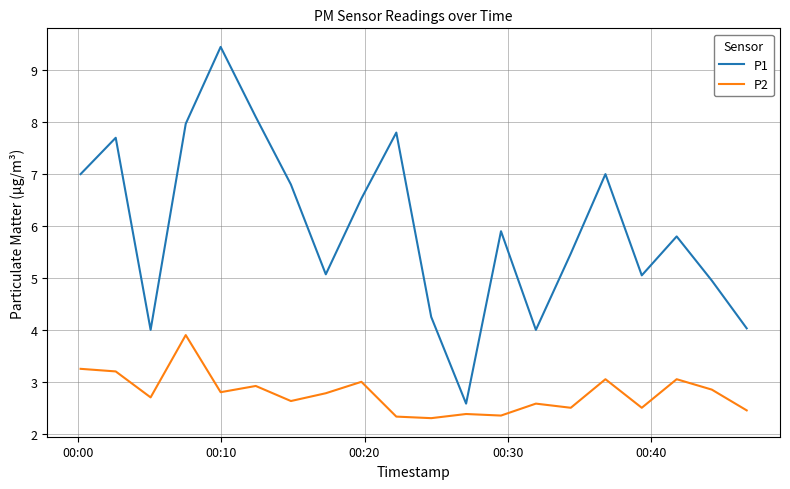

Rank the series by their average value, from highest to lowest.

P1, P2